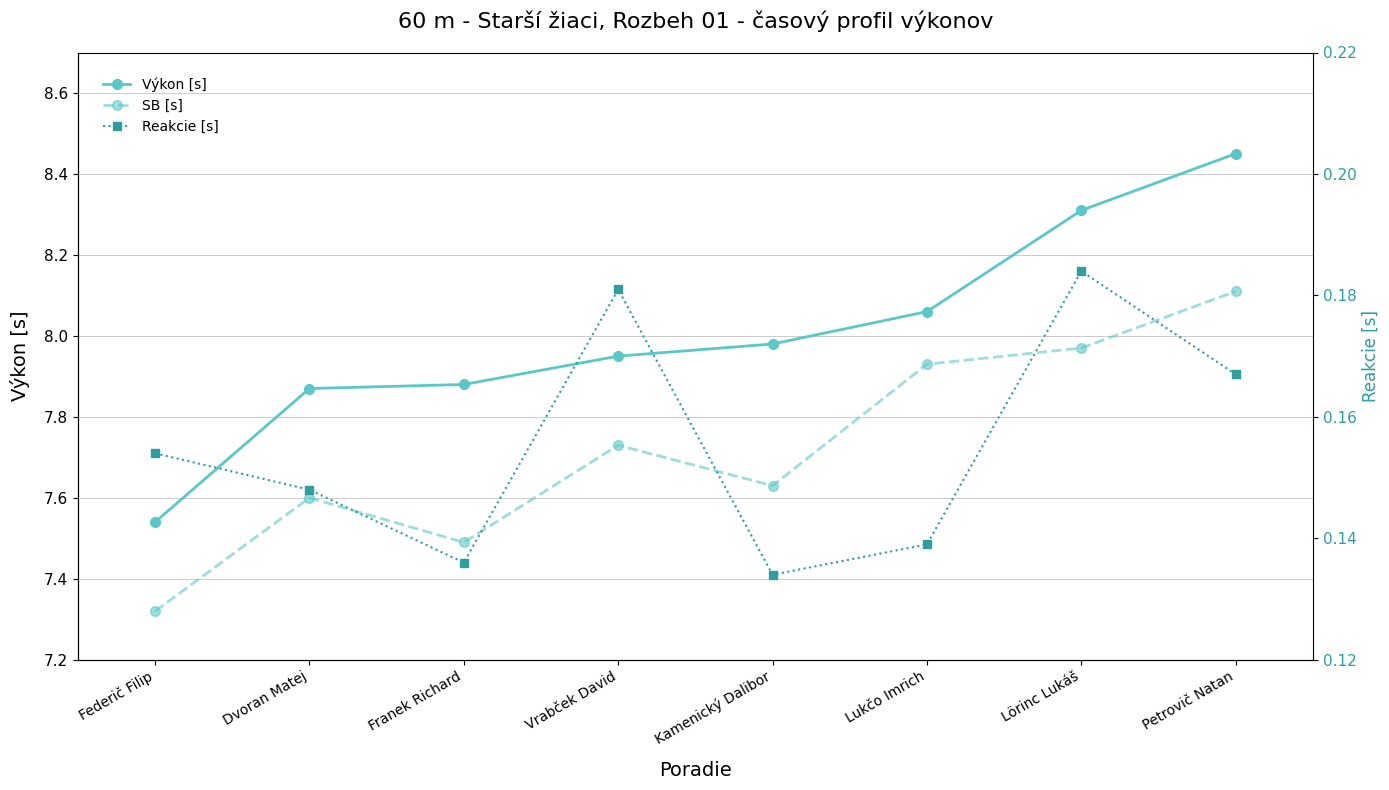

Is this an area chart (filled region under the line)?

No